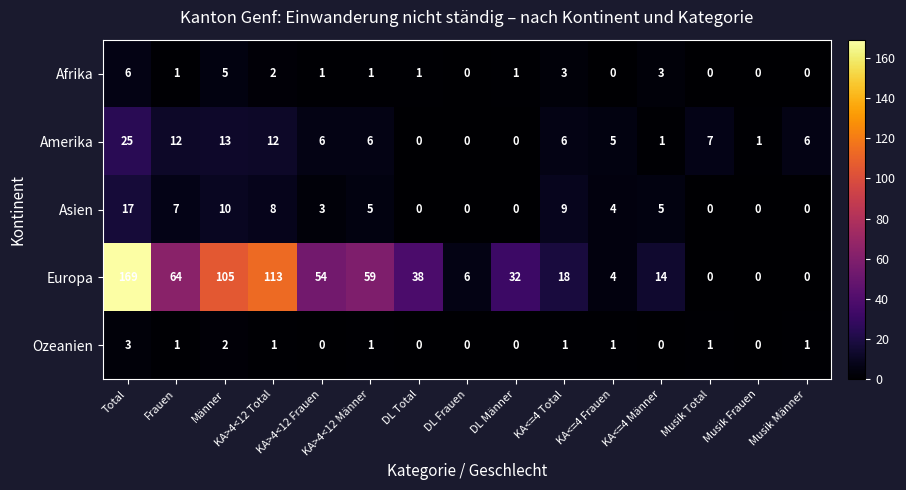

Which series has the largest range (max minus min)?

Europa